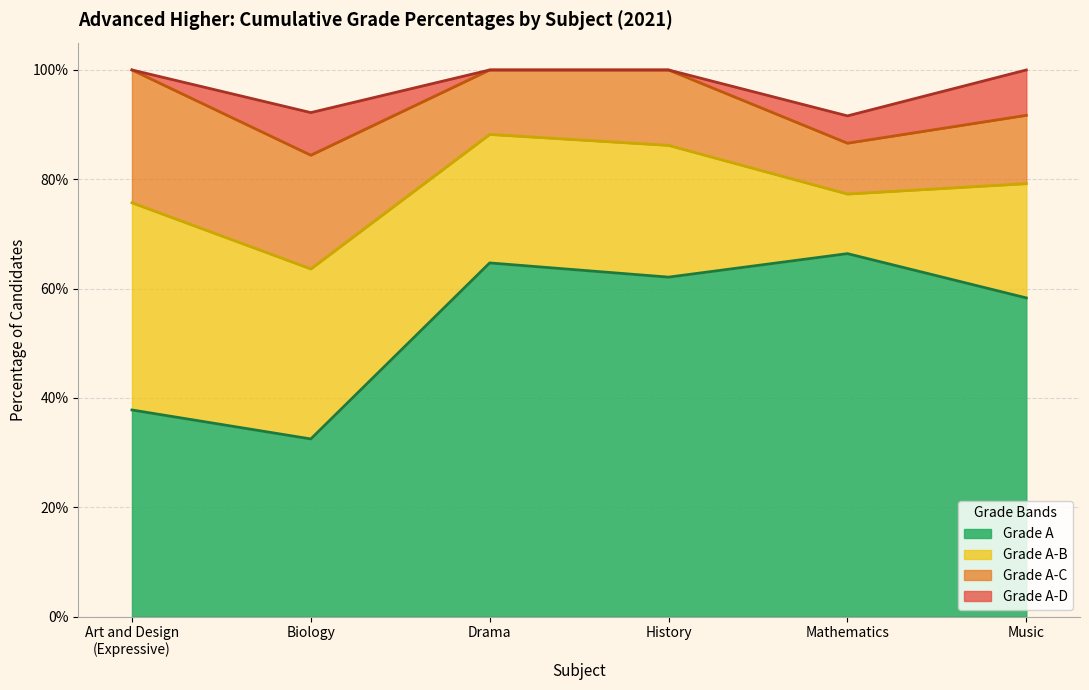

What are all the series names shown in the legend?

Grade A, Grade A-B, Grade A-C, Grade A-D